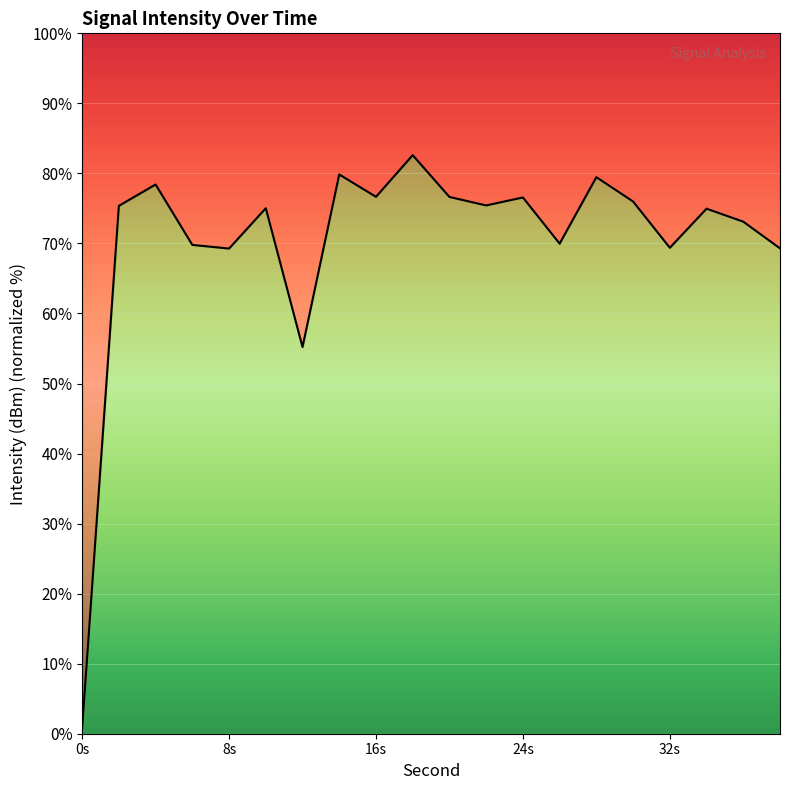

What is the greatest value displayed?

82.6